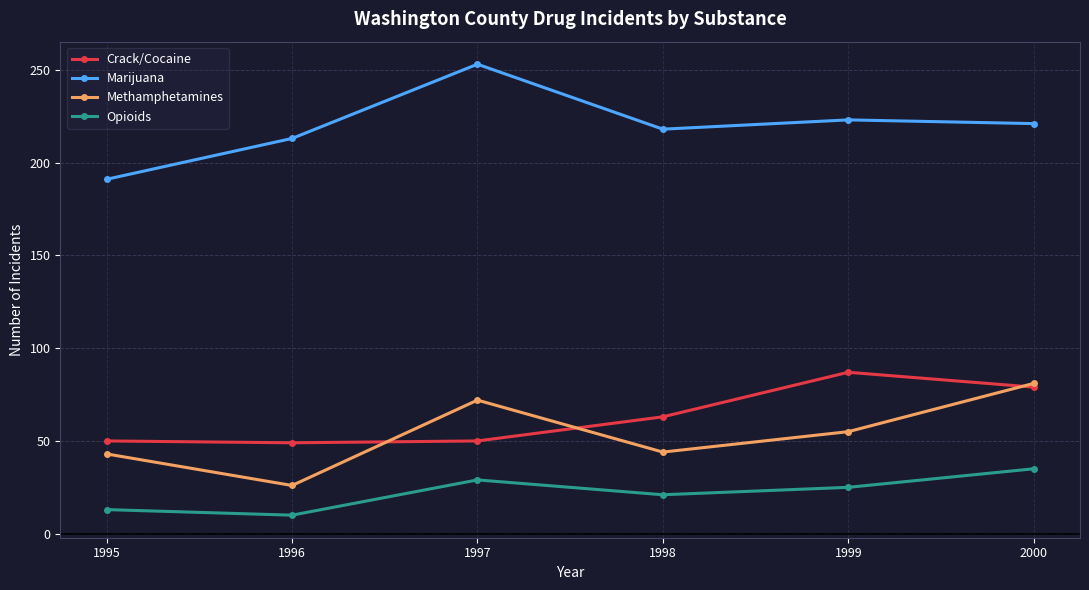

What value does the Crack/Cocaine series have at 2000?

79